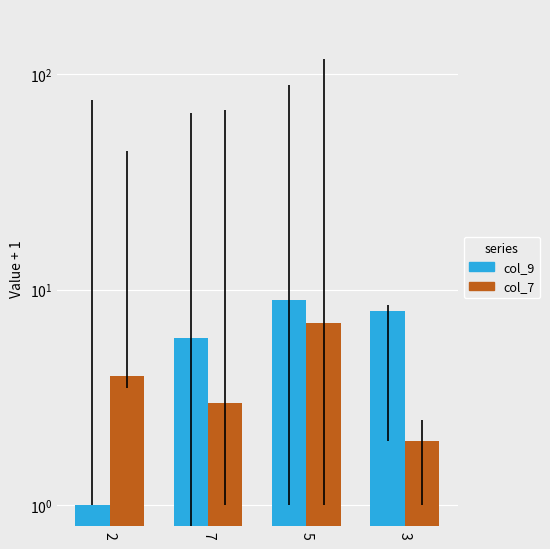

Which series has the largest total across all categories?

col_9